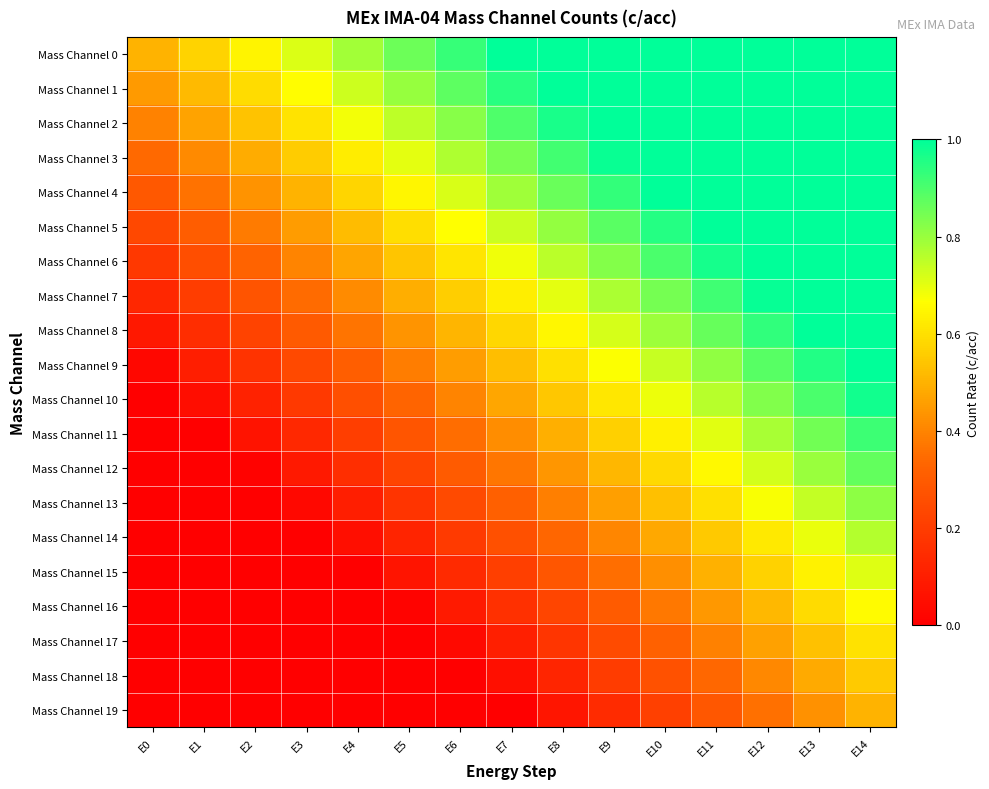

Which series has the largest range (max minus min)?

Mass Channel 10